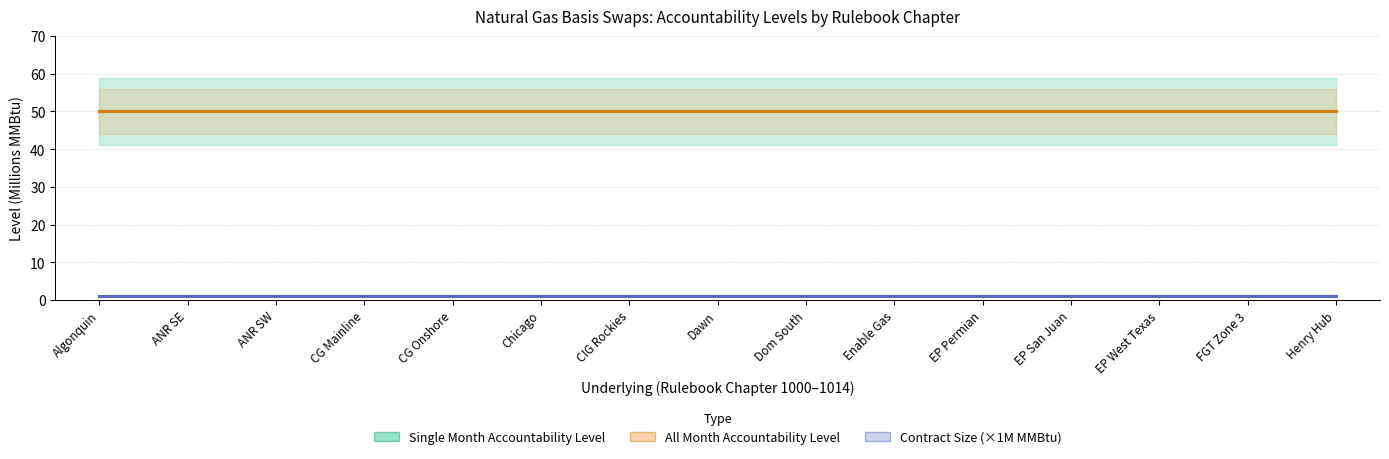

The value of Single Month Accountability Level at Enable Gas is 50. True or false?

True